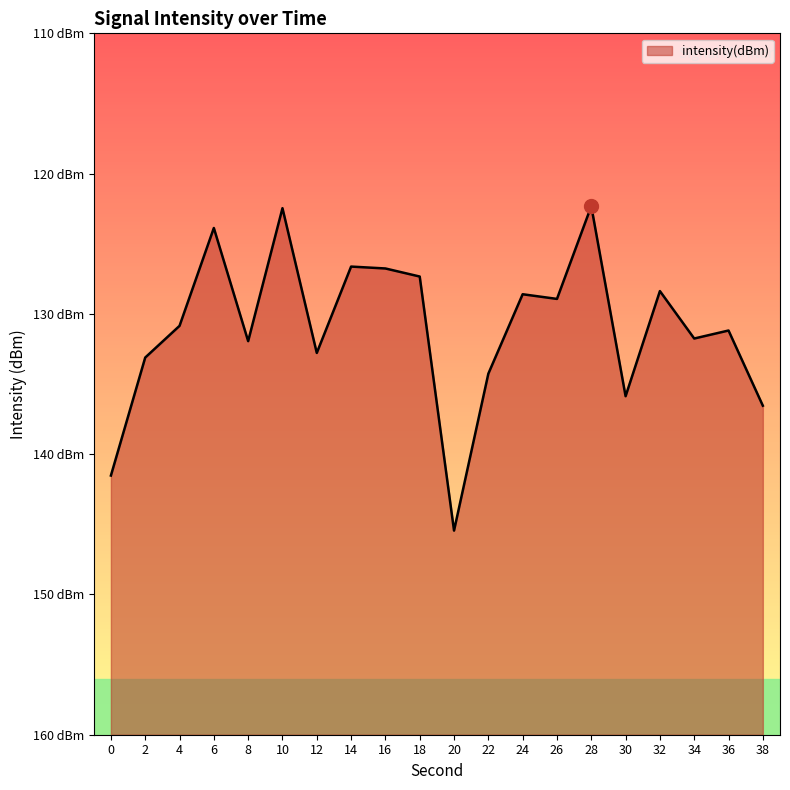

Rank the categories by value from lowest to highest.

20, 0, 38, 30, 22, 2, 12, 8, 34, 36, 4, 26, 24, 32, 18, 16, 14, 6, 10, 28